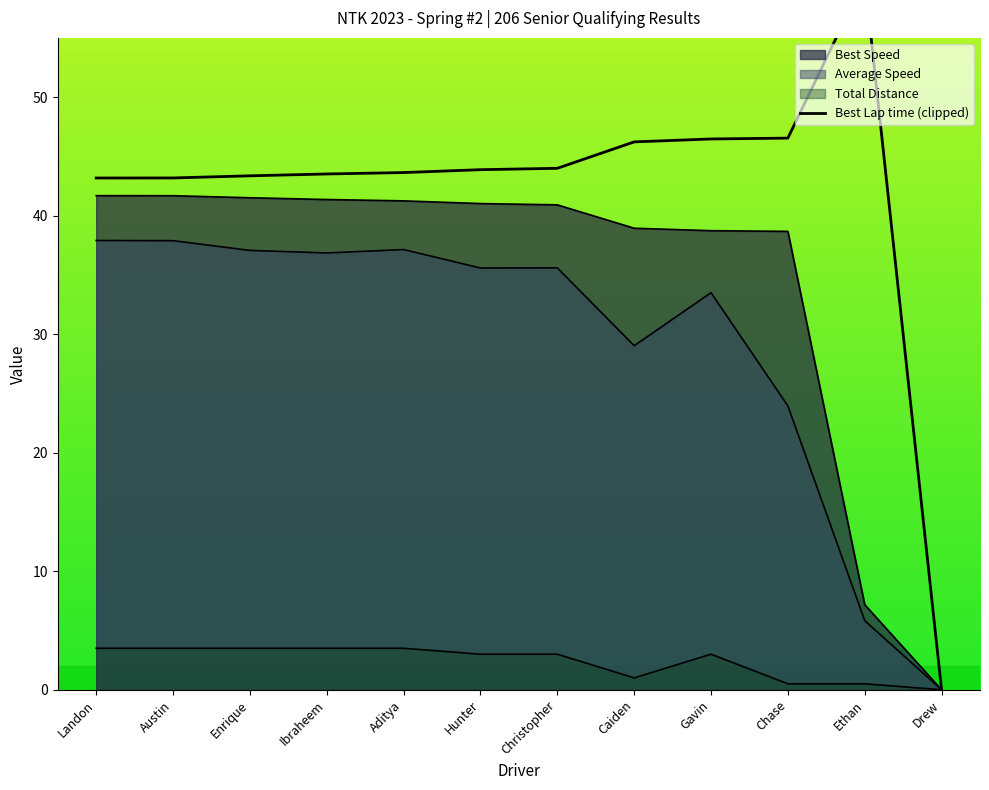

How many interior local peaks does the Average Speed series have?

3